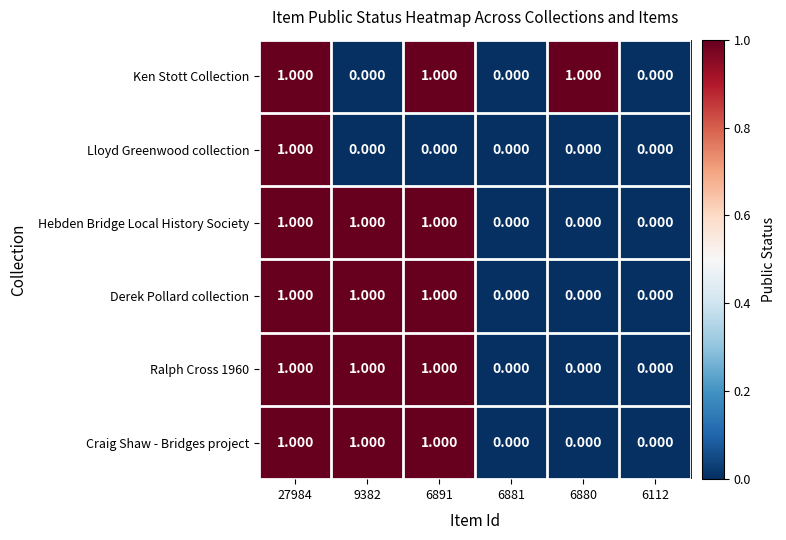

Is the value of Craig Shaw - Bridges project at 9382 greater than the value of Lloyd Greenwood collection at 6891?

Yes